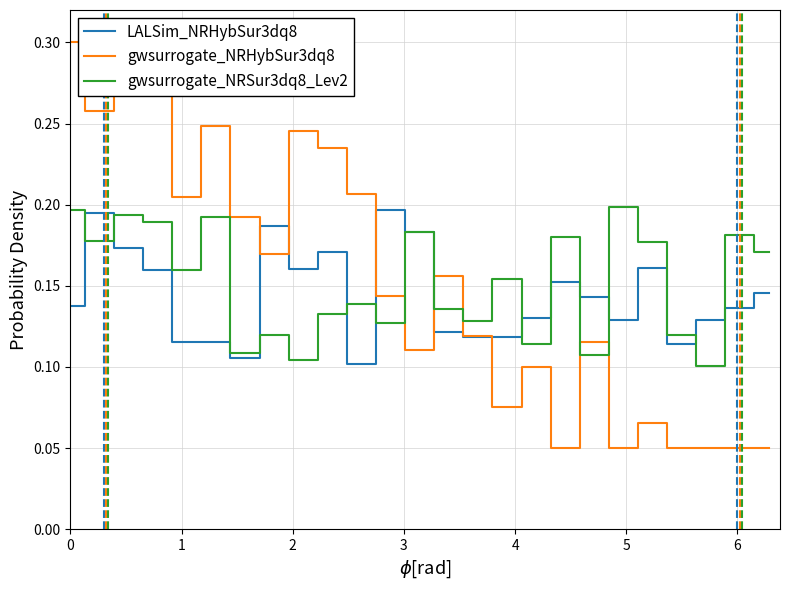

Which series has the largest range (max minus min)?

gwsurrogate_NRHybSur3dq8